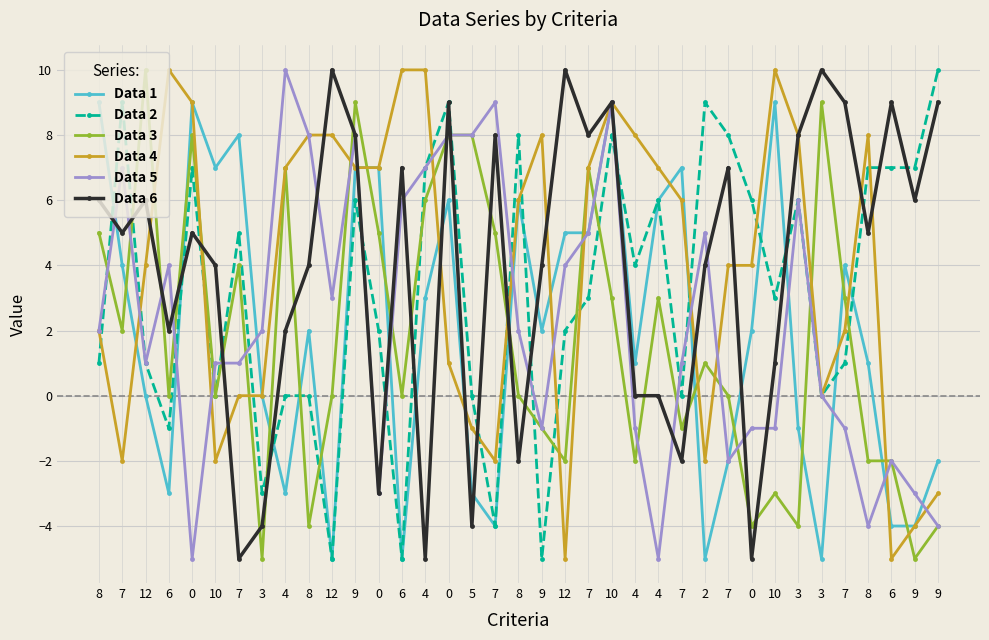

Which category has the lowest value across all series?

12